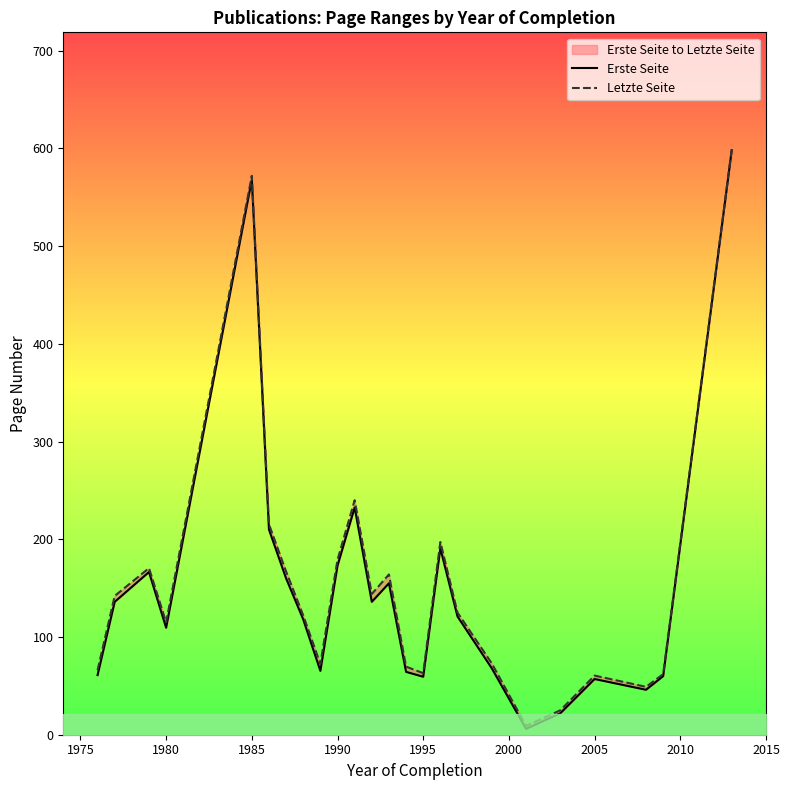

Rank the series at 2005 from lowest to highest value.

Erste Seite, Letzte Seite